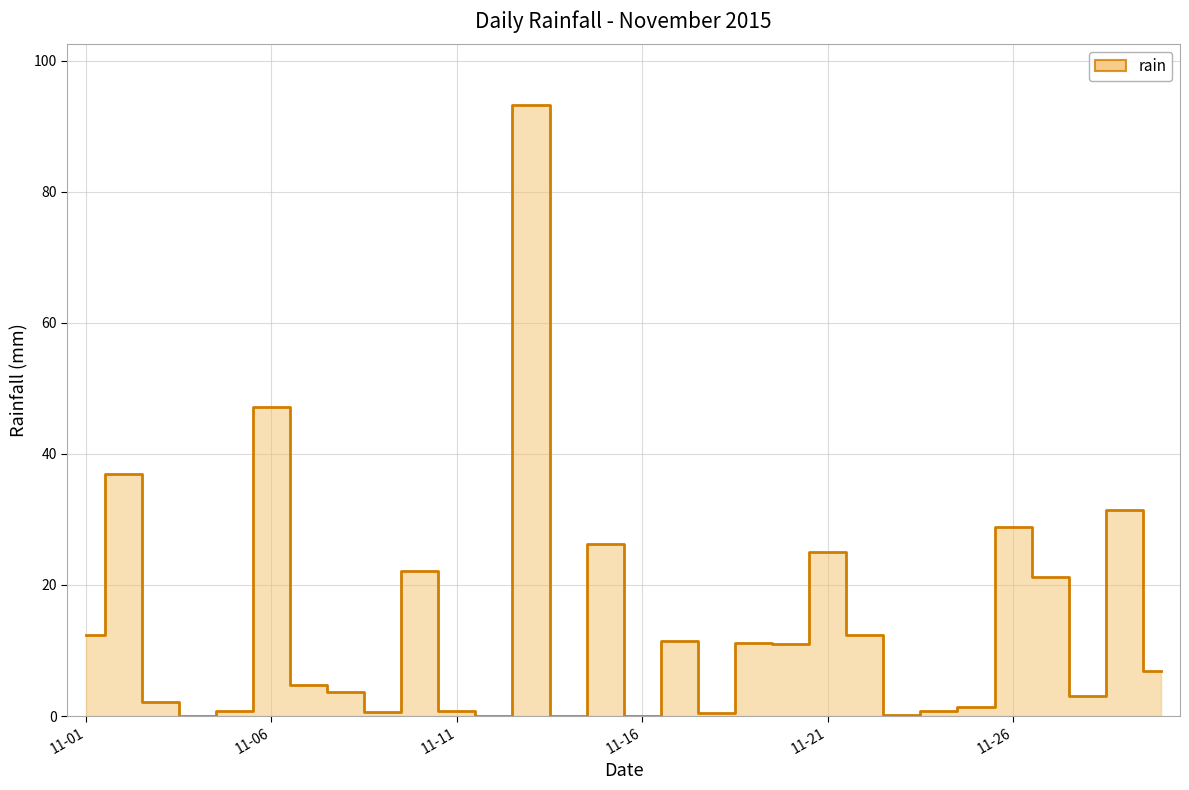

What is the greatest value displayed?

93.2